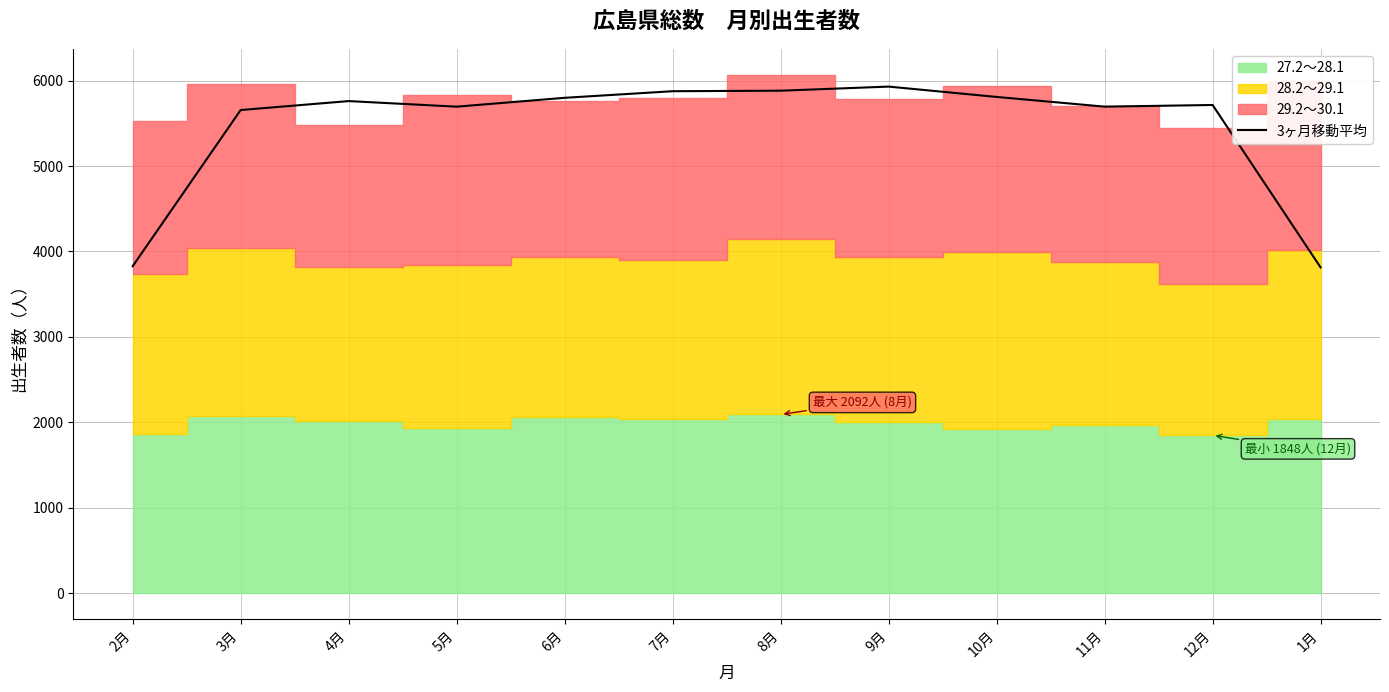

What is the ratio of the value at 2月 to the value at 7月?

0.7